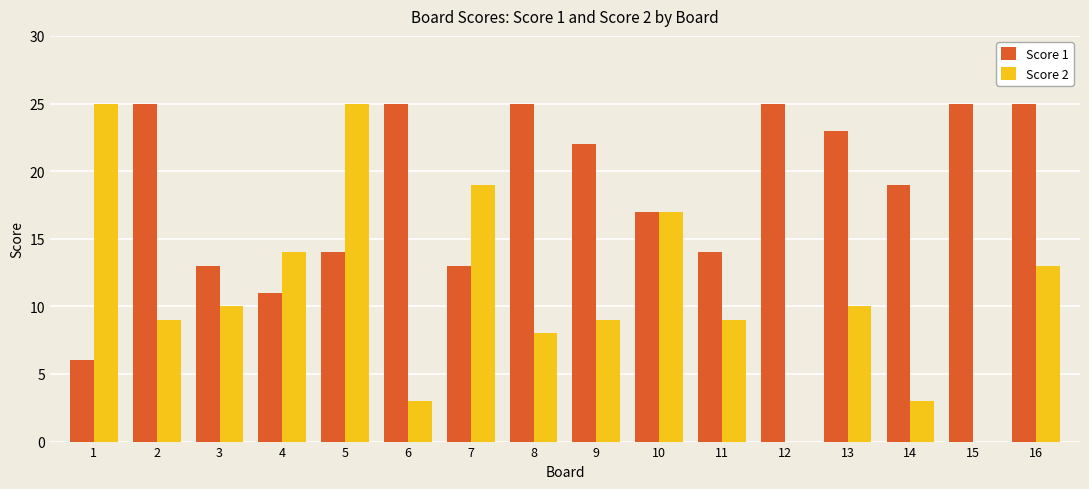

What is the sum of all Score 1 values?

302